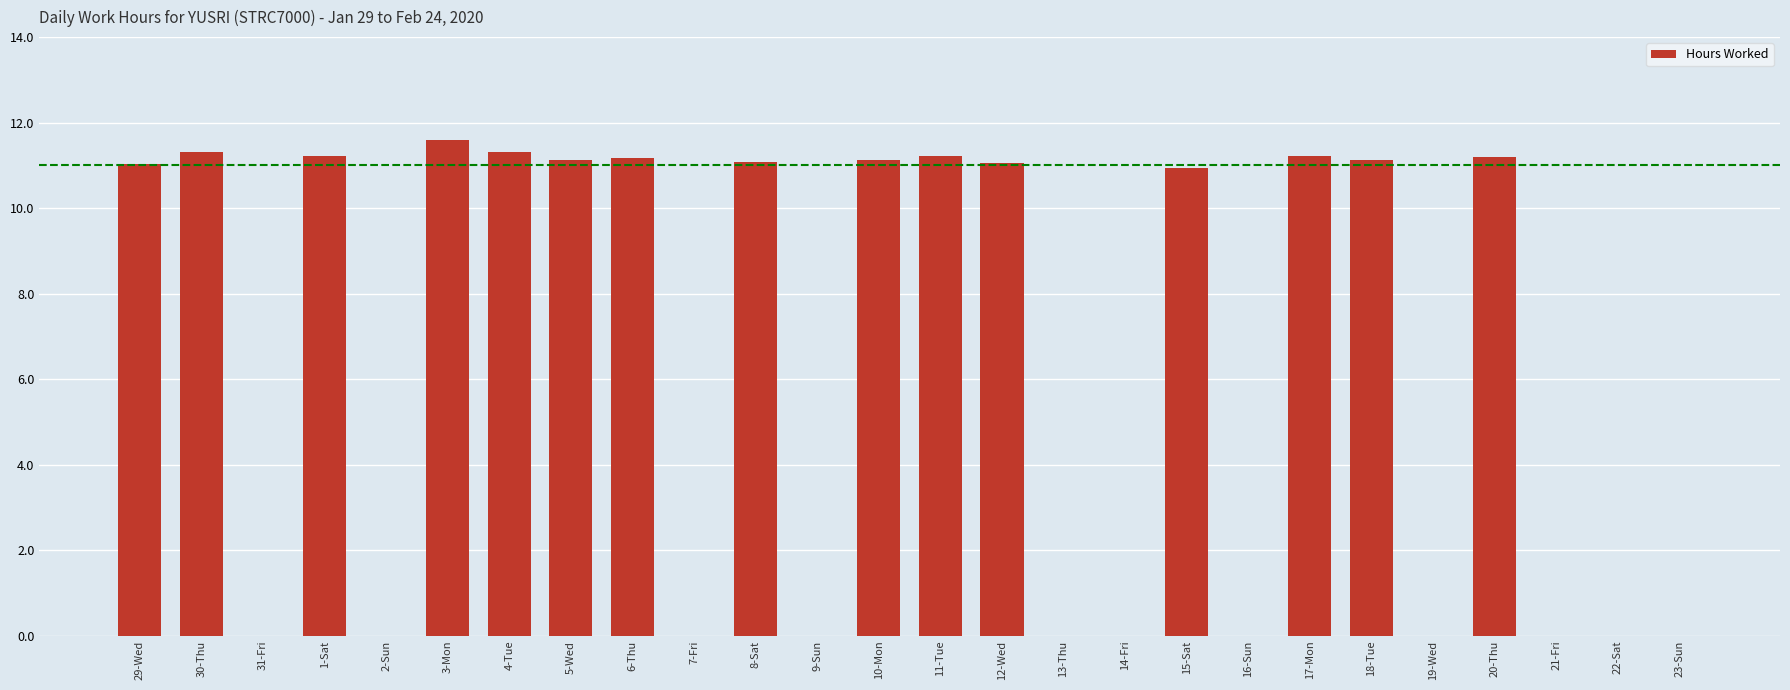

The value at 6-Thu is 11.2. True or false?

True